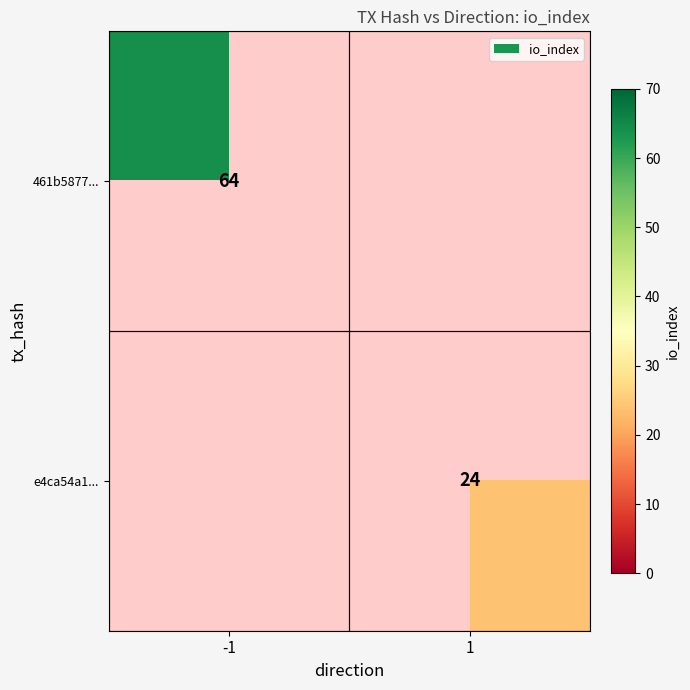

Is the value of e4ca54a1... at 1 greater than the value of 461b5877... at -1?

No